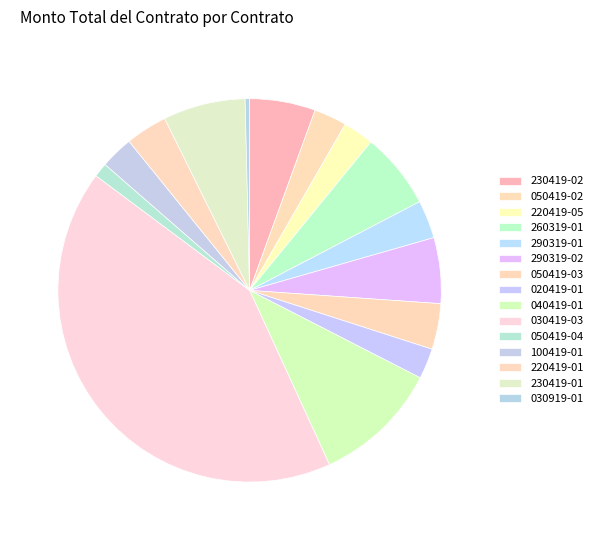

Count the number of slices in the pie.

15